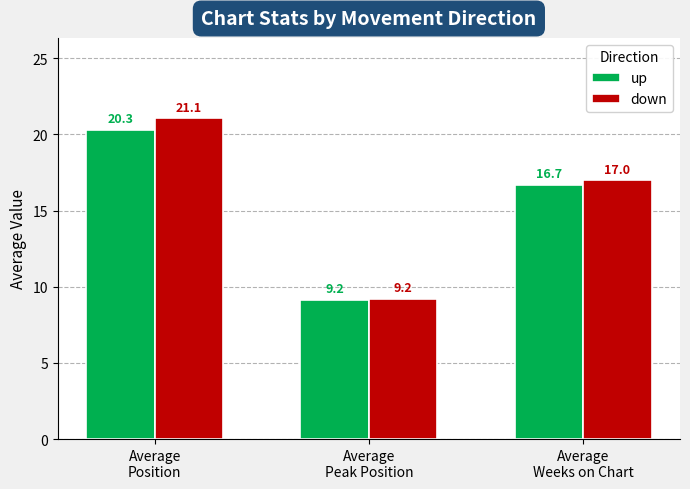

What is the difference between the up values at Average
Position and Average
Peak Position?

11.2